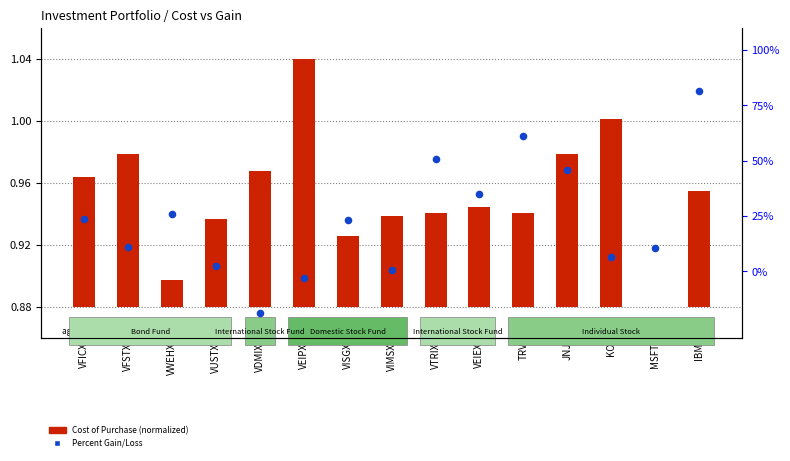

Is the value of Cost of Purchase (normalized) at VFICX greater than the value of Percent Gain/Loss at VISGX?

No